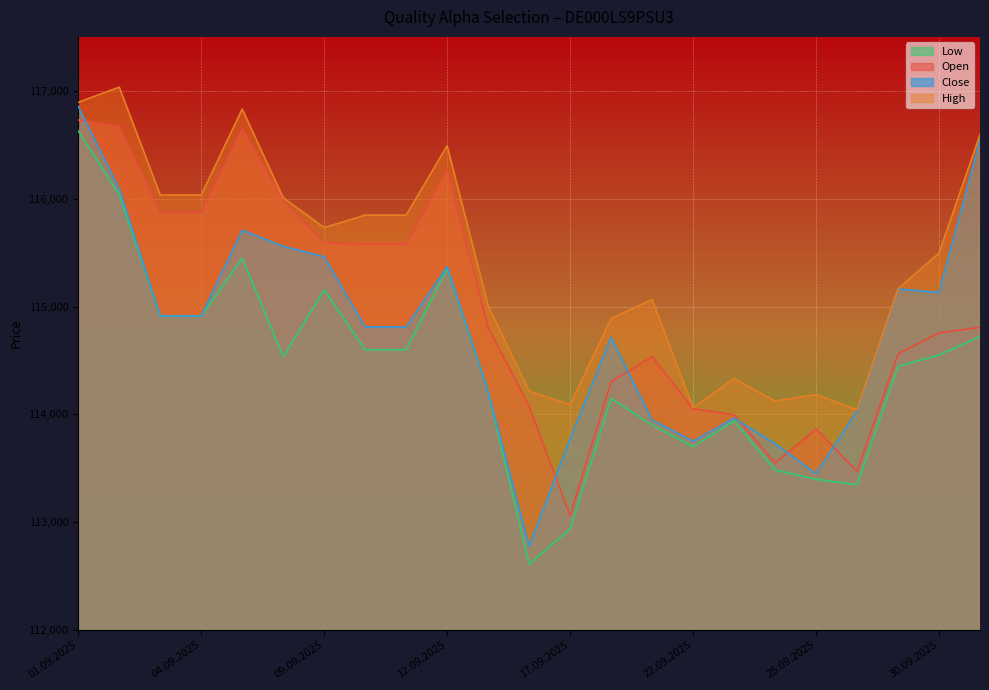

What is the value of the Close point at the 20th from the left?

114031